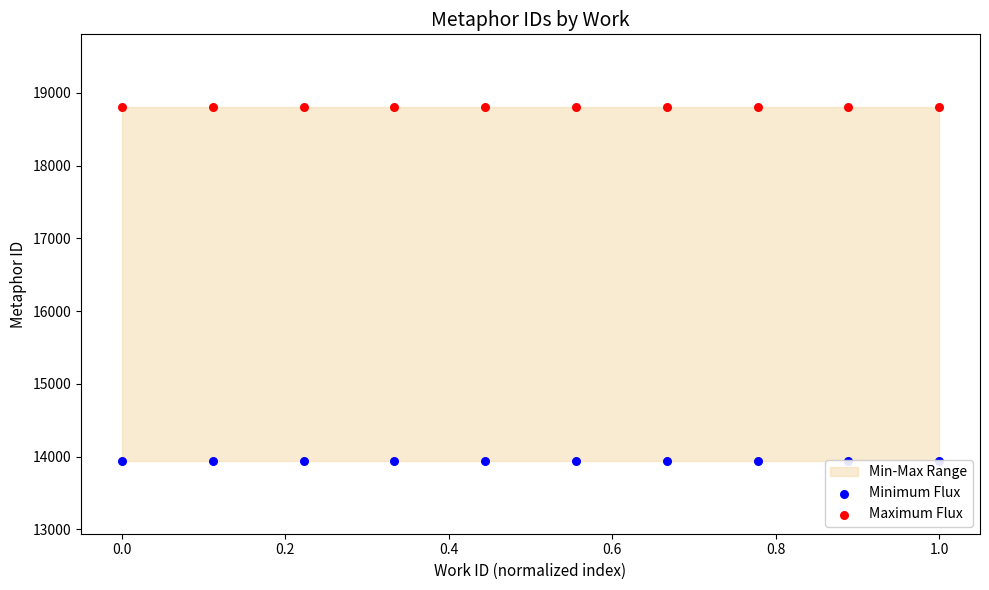

At how many categories does at least one series exceed 16112?

10